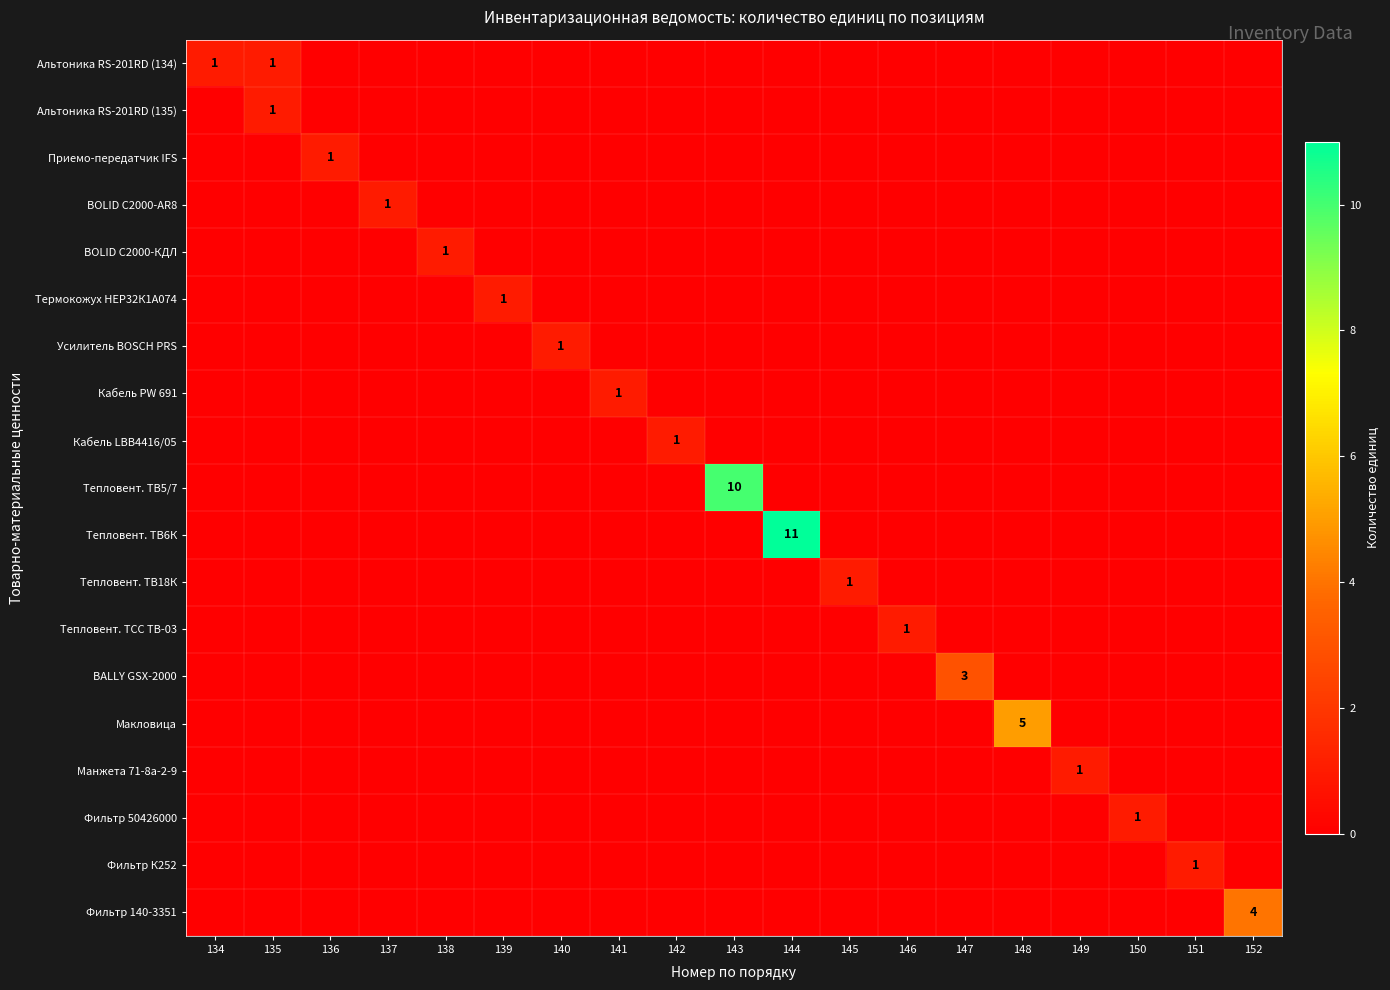

Rank the series at 136 from highest to lowest value.

Приемо-передатчик IFS, Альтоника RS-201RD (134), Альтоника RS-201RD (135), BOLID C2000-AR8, BOLID C2000-КДЛ, Термокожух НЕР32К1А074, Усилитель BOSCH PRS, Кабель PW 691, Кабель LBB4416/05, Тепловент. ТВ5/7, Тепловент. ТВ6К, Тепловент. ТВ18К, Тепловент. ТСС ТВ-03, BALLY GSX-2000, Макловица, Манжета 71-8а-2-9, Фильтр 50426000, Фильтр К252, Фильтр 140-3351